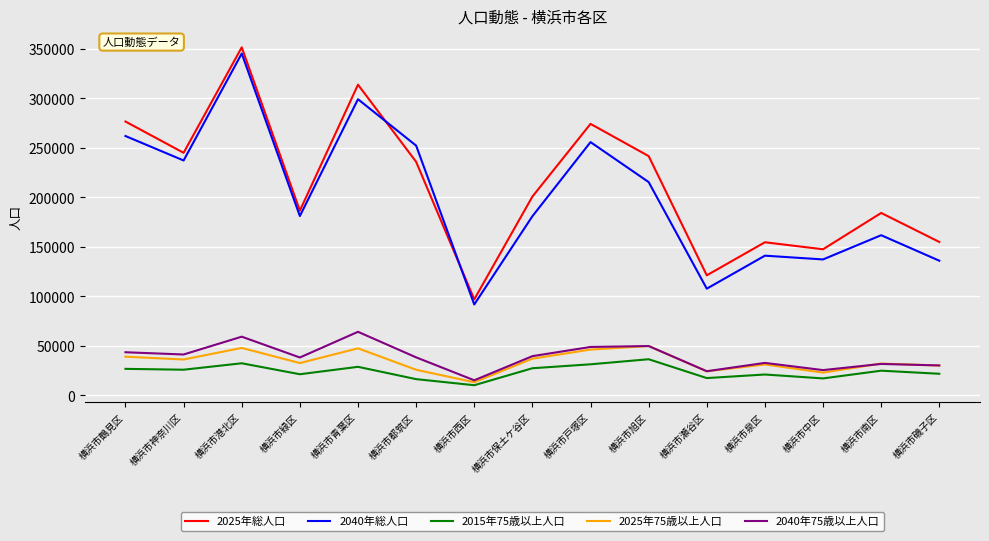

True or false: 2025年総人口 and 2040年75歳以上人口 intersect in this chart.

False